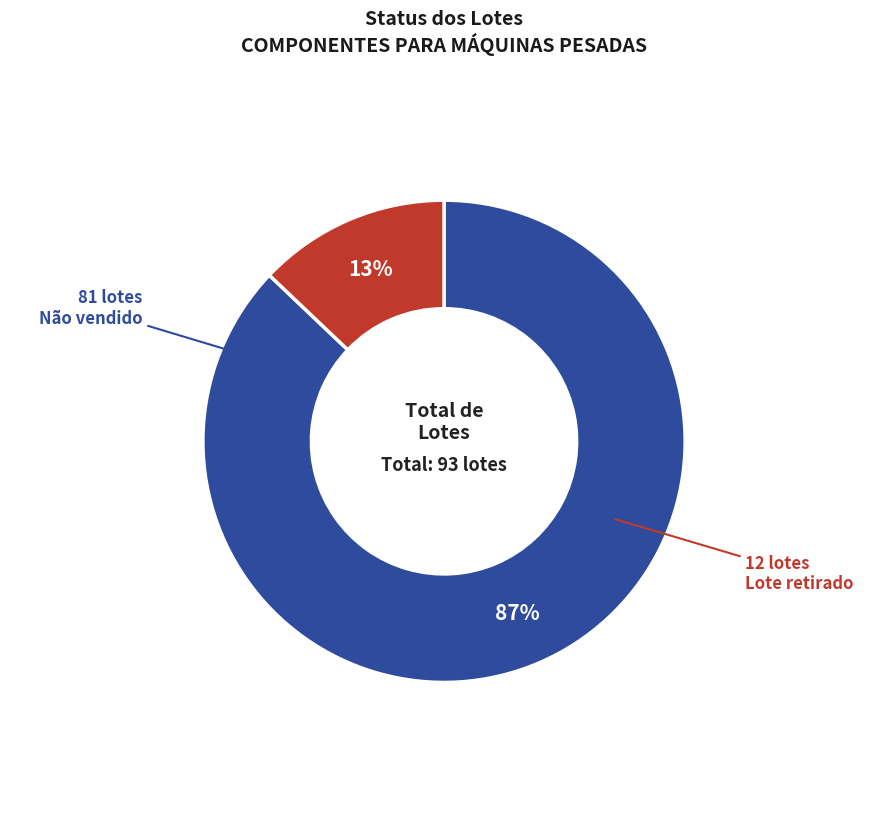

To the nearest percent, what is the difference between the largest and smallest slice percentages?

74%